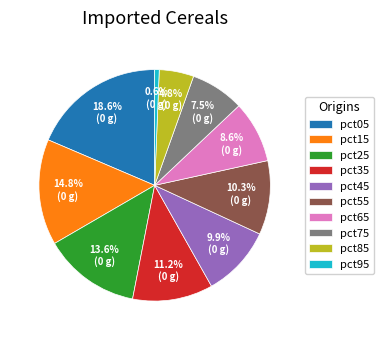

Combined, what portion of the pie is pct05 and pct15?

33.4%